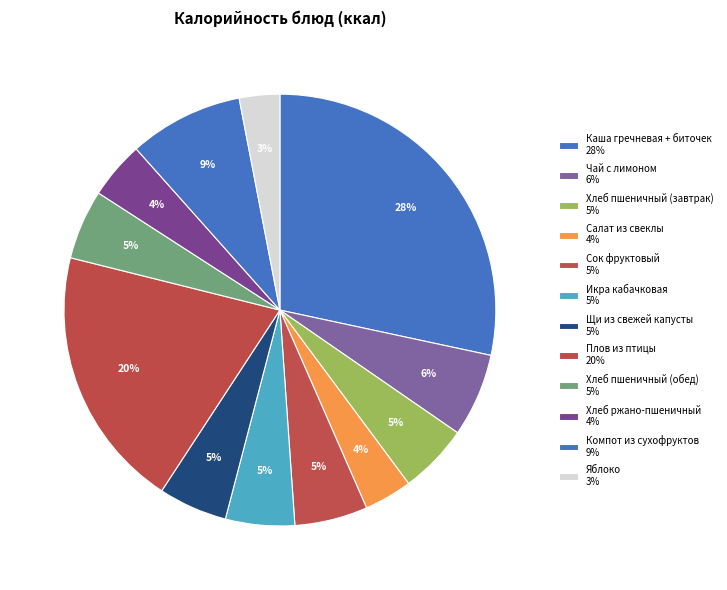

How many segments does this pie chart have?

12